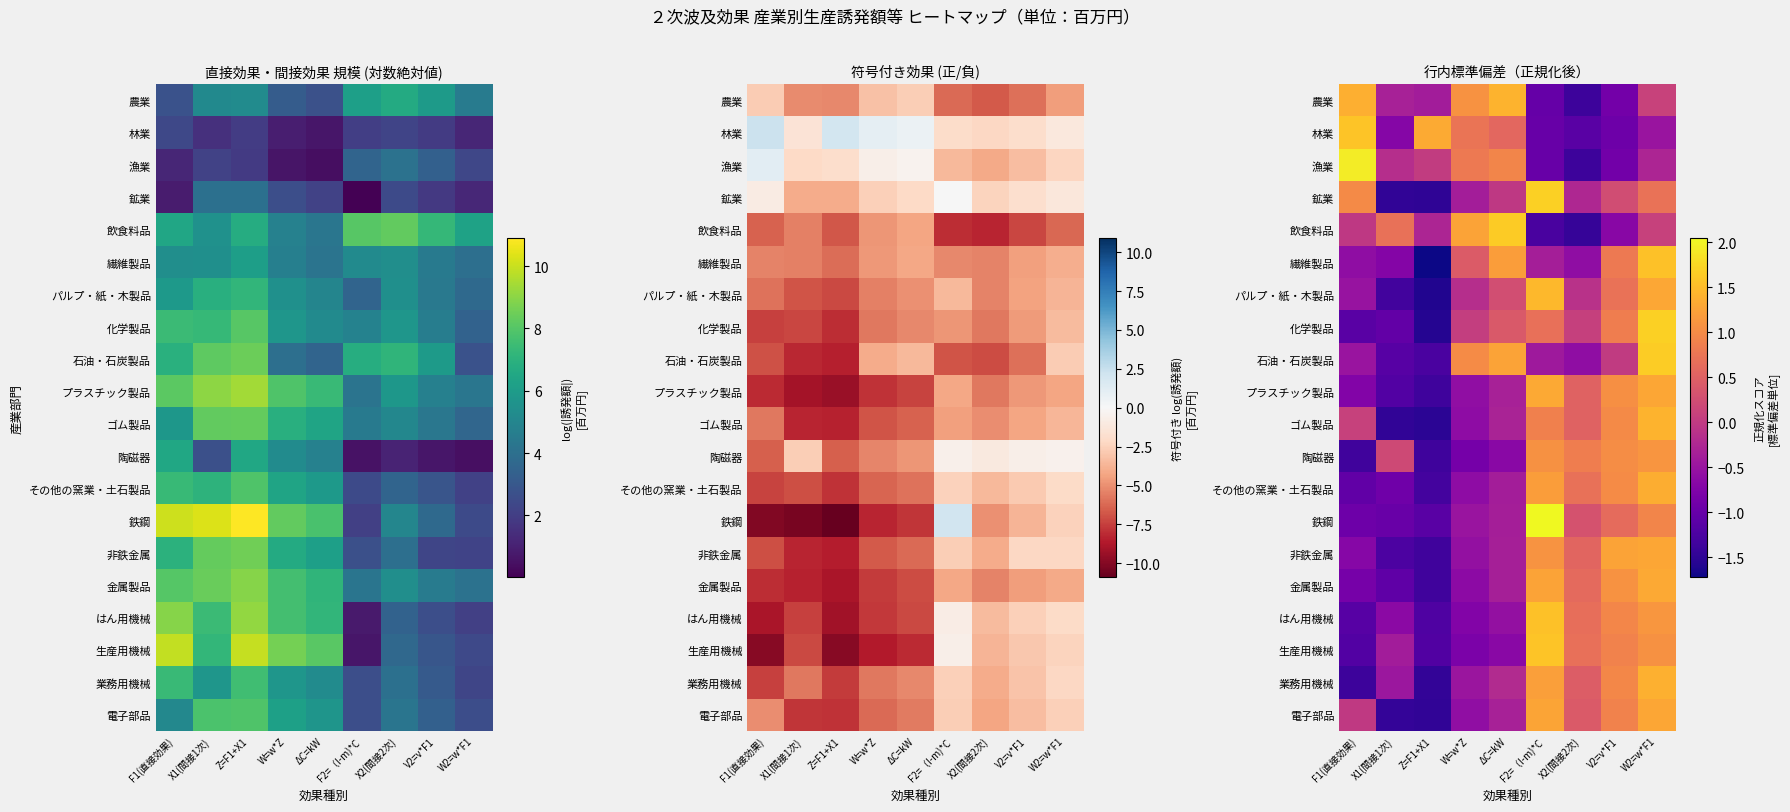

Which has a higher value, W2=w*F1 or X2(間接2次)?

W2=w*F1